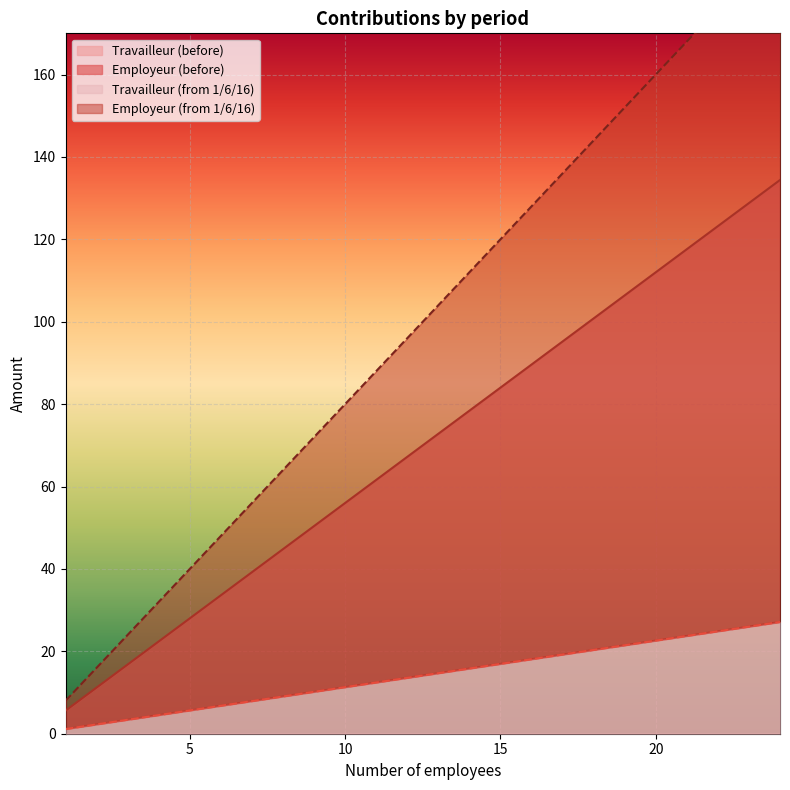

The Travailleur (from 1/6/16) series shows 65.1 at 22. True or false?

False